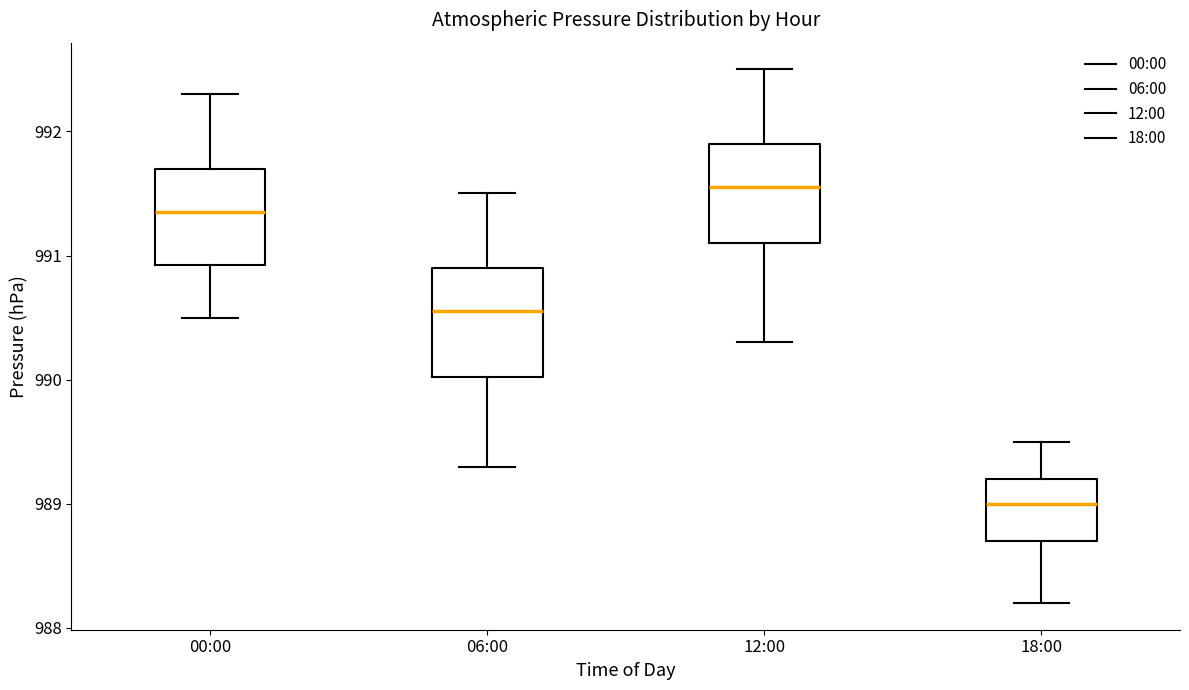

Reading left to right, transcribe this box plot: for each box, give where its median line is, the range the box spans, and where its two whiskers end, as read against the y-axis. The values are not printed on the chart, so give them approximately, as read against the axis.

00:00: median 991.4, box 990.9 to 991.7, whiskers 990.5 to 992.3
06:00: median 990.6, box 990.0 to 990.9, whiskers 989.3 to 991.5
12:00: median 991.6, box 991.1 to 991.9, whiskers 990.3 to 992.5
18:00: median 989.0, box 988.7 to 989.2, whiskers 988.2 to 989.5